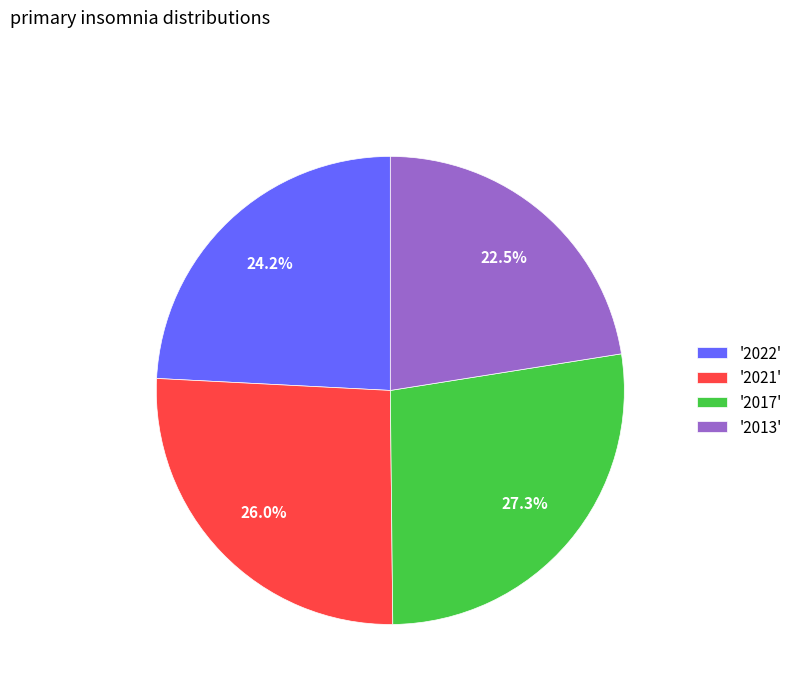

Rank the categories by value from lowest to highest.

'2013', '2022', '2021', '2017'